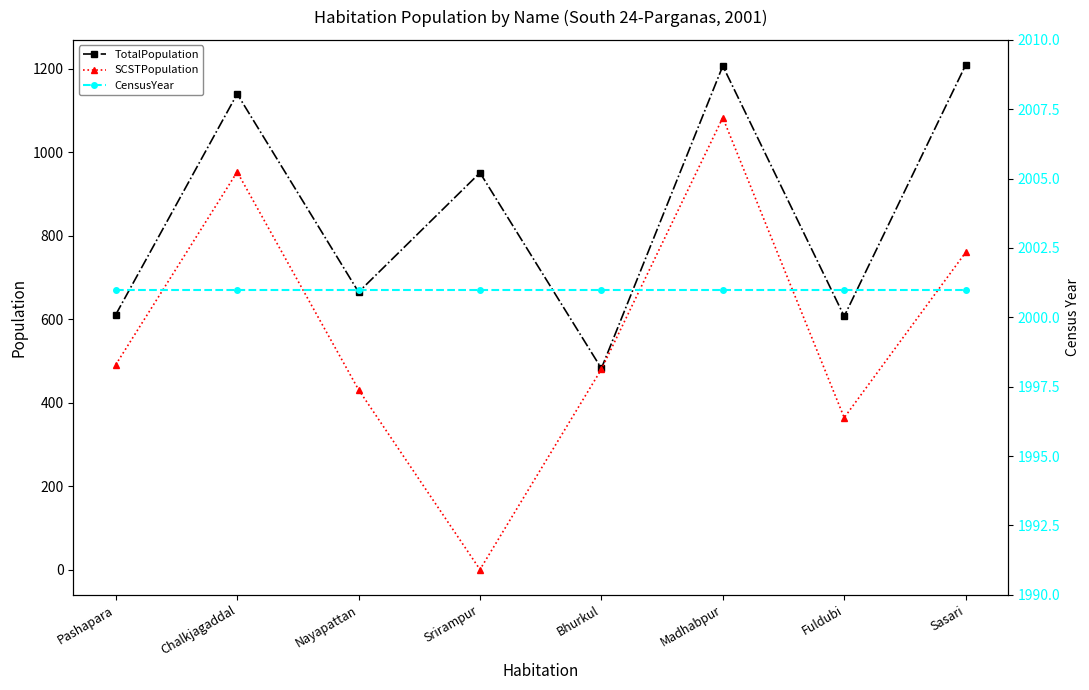

Which category has the lowest value across all series?

Srirampur